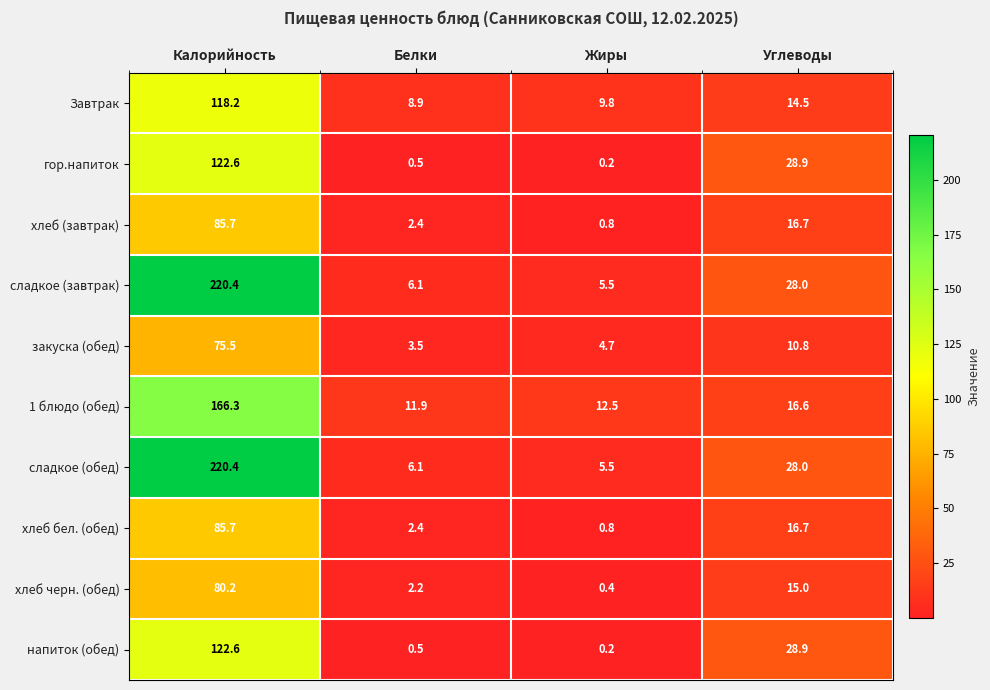

What is the minimum value shown in the chart?

0.2